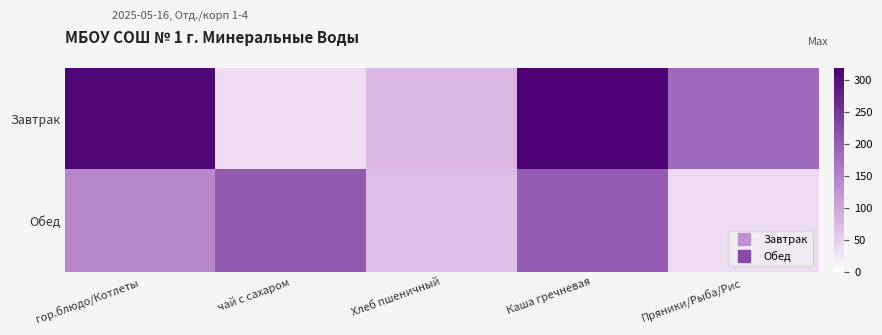

Reading left to right, transcribe all the data shown in this chart.

Завтрак: гор.блюдо/Котлеты=308.5	чай с сахаром=38.0	Хлеб пшеничный=75.2	Каша гречневая=316.0	Пряники/Рыба/Рис=183.0
Обед: гор.блюдо/Котлеты=144.8	чай с сахаром=204.0	Хлеб пшеничный=71.0	Каша гречневая=200.0	Пряники/Рыба/Рис=38.0